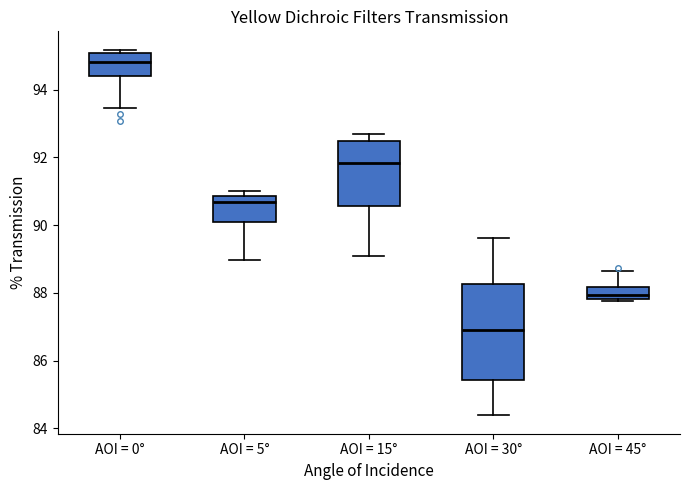

Reading left to right, read every box against the y-axis: the position of its median line, the range the box covers, and the ends of its whiskers. The values are not printed on the chart, so give them approximately, as read against the axis.

AOI = 0°: median 94.8, box 94.4 to 95.0, whiskers 93.4 to 95.2
AOI = 5°: median 90.6, box 90.0 to 90.8, whiskers 89.0 to 91.0
AOI = 15°: median 91.8, box 90.6 to 92.4, whiskers 89.0 to 92.6
AOI = 30°: median 87.0, box 85.4 to 88.2, whiskers 84.4 to 89.6
AOI = 45°: median 88.0, box 87.8 to 88.2, whiskers 87.8 (just below the box's lower edge) to 88.6